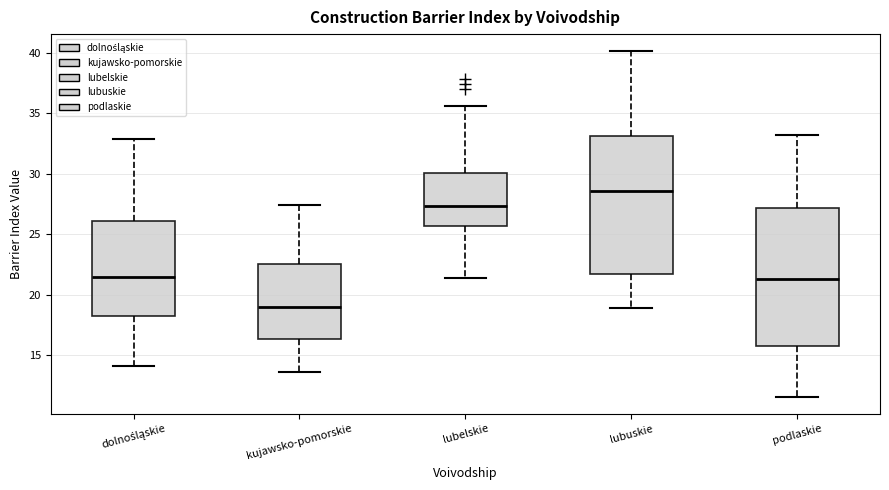

Reading left to right, transcribe this box plot: for each box, give where its median line is, the range the box spans, and where its two whiskers end, as read against the y-axis. The values are not printed on the chart, so give them approximately, as read against the axis.

dolnośląskie: median 21.5, box 18.5 to 26.0, whiskers 14.0 to 33.0
kujawsko-pomorskie: median 19.0, box 16.5 to 22.5, whiskers 13.5 to 27.5
lubelskie: median 27.5, box 25.5 to 30.0, whiskers 21.5 to 35.5
lubuskie: median 28.5, box 22.0 to 33.0, whiskers 19.0 to 40.0
podlaskie: median 21.5, box 16.0 to 27.0, whiskers 11.5 to 33.0